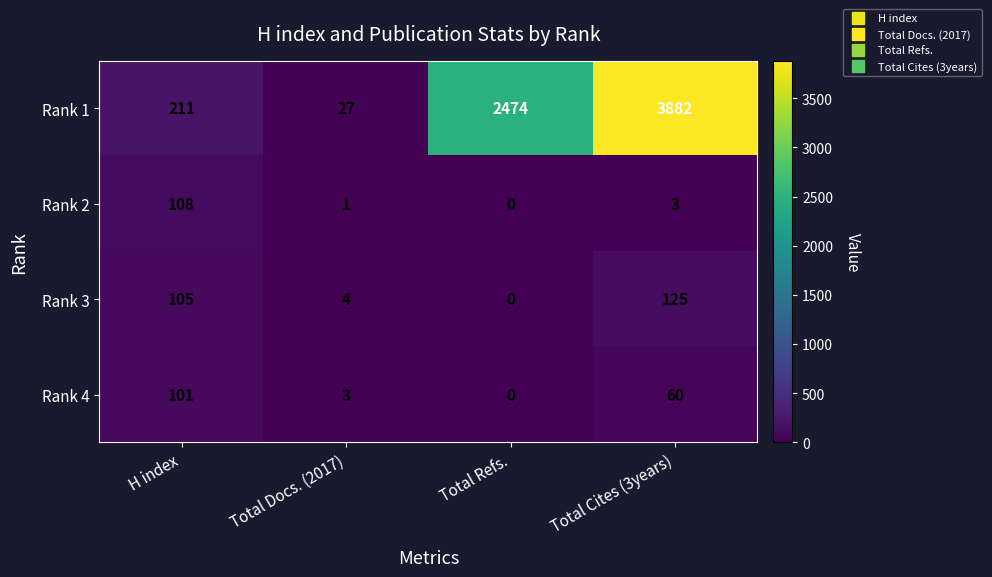

The value of Rank 3 at Total Docs. (2017) is 7. True or false?

False